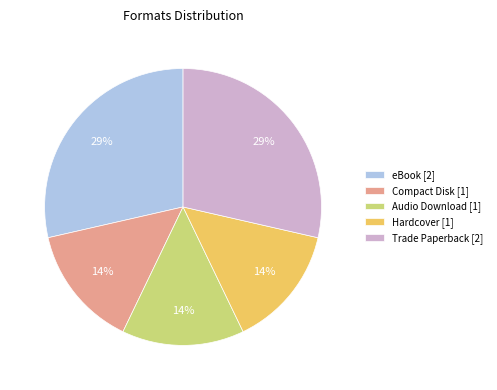

To the nearest percent, what is the average slice percentage?

20%